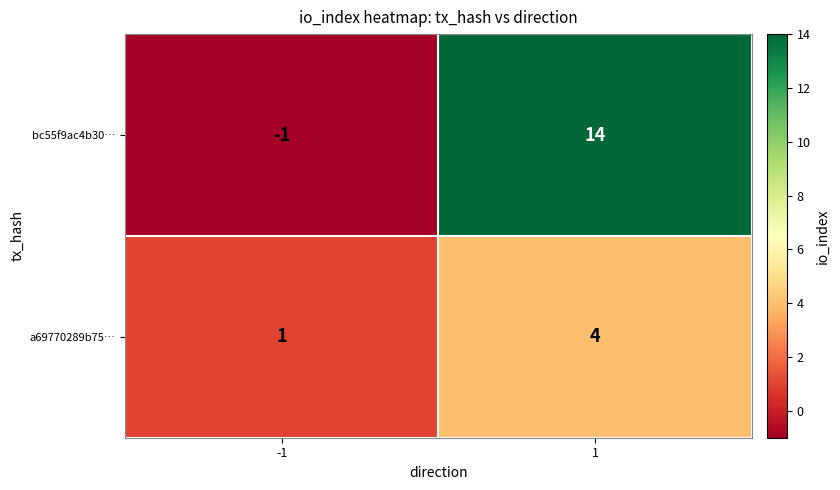

What is the difference between the highest and lowest values at 1?

10